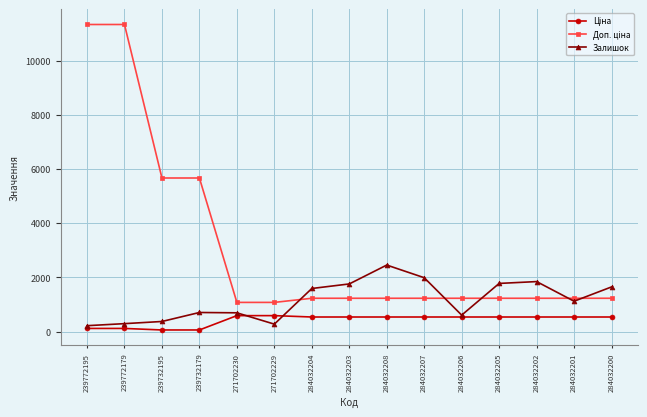

True or false: Залишок has more than 1 points higher than both neighbors.

True